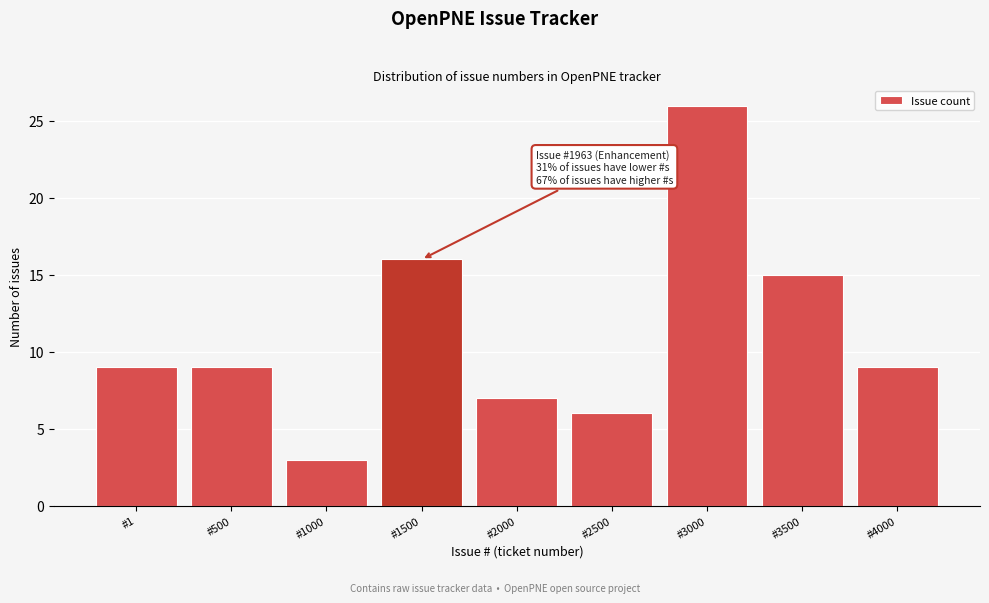

Reading left to right, list all the values displayed in this chart.

9	9	3	16	7	6	26	15	9